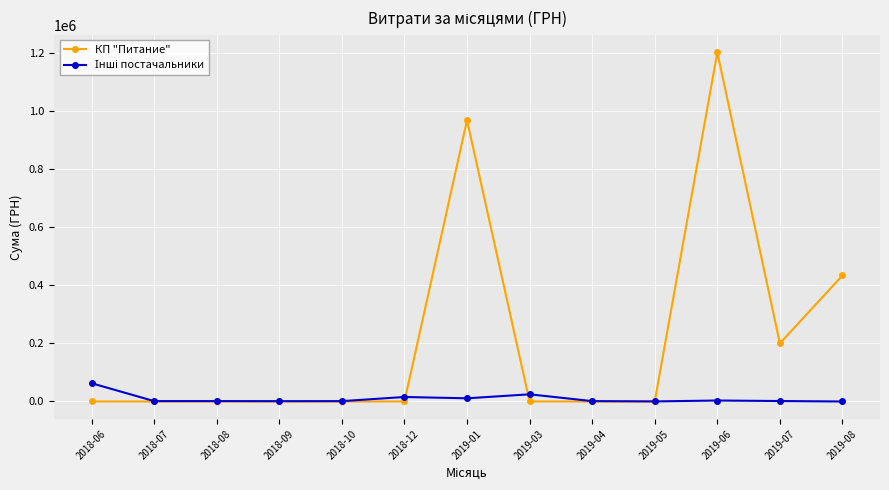

What is the label of the 5th point from the left?

2018-10